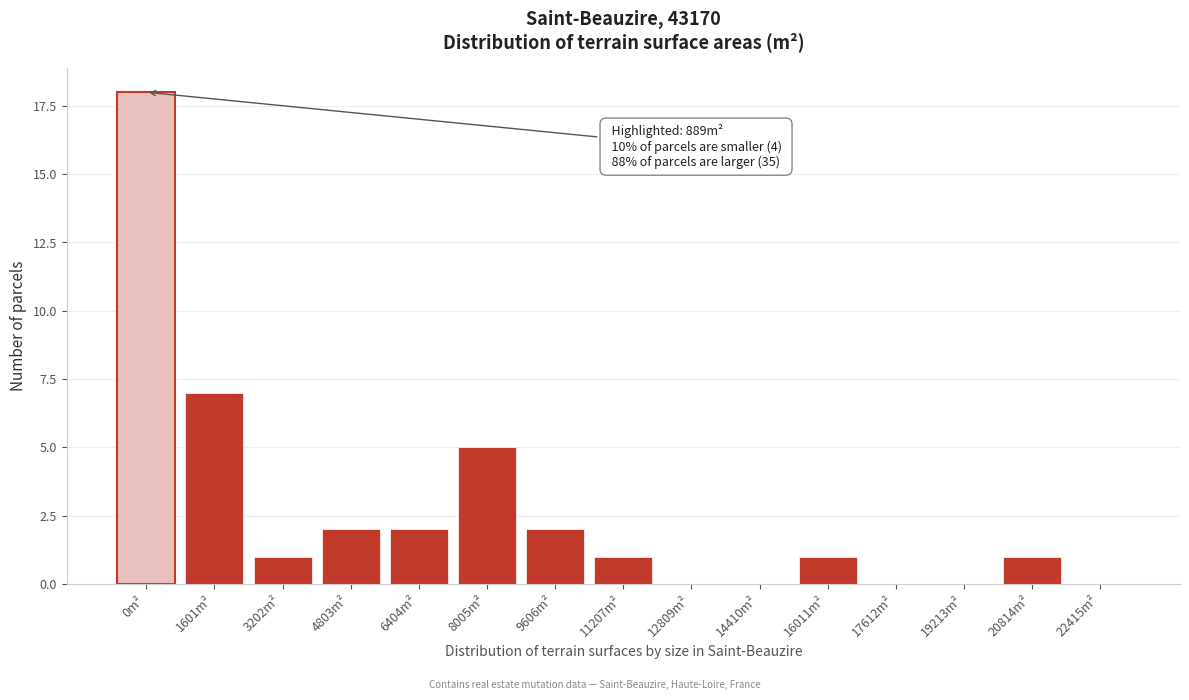

Reading left to right, list all the values displayed in this chart.

0m²=18	1601m²=7	3202m²=1	4803m²=2	6404m²=2	8005m²=5	9606m²=2	11207m²=1	12809m²=0	14410m²=0	16011m²=1	17612m²=0	19213m²=0	20814m²=1	22415m²=0